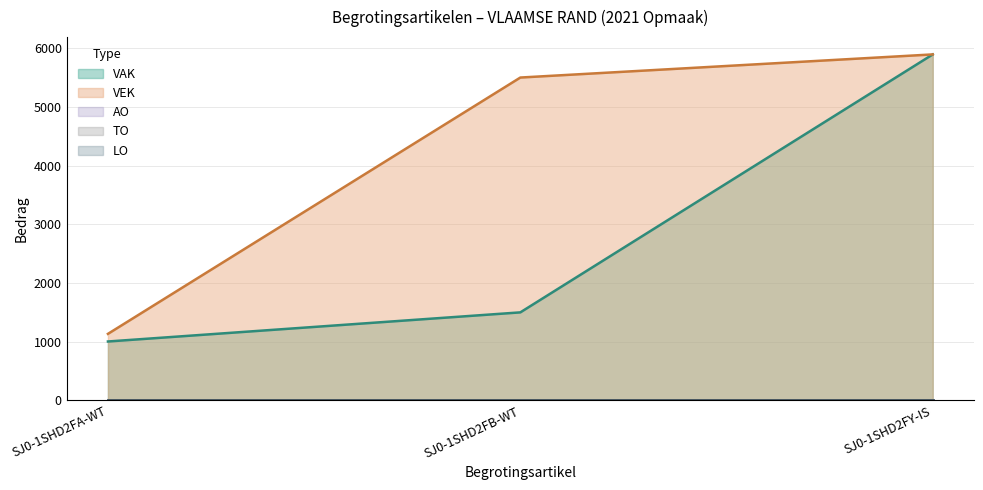

What is the total value across all series at SJ0-1SHD2FB-WT?

7000